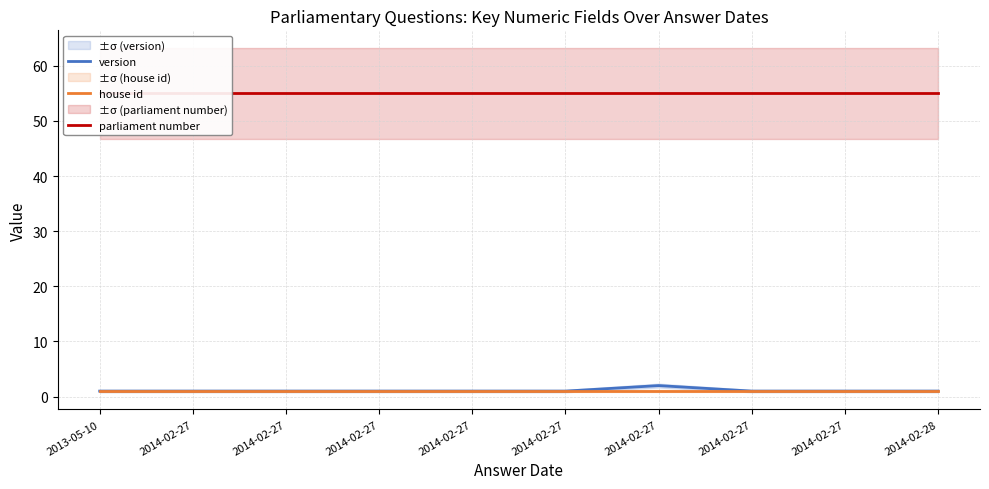

True or false: version and house id cross at least once.

False